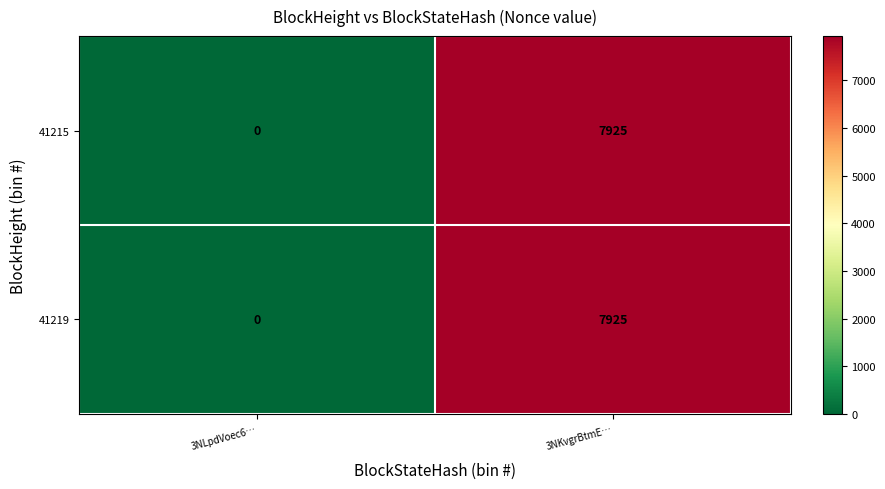

List the labels in order of 41215 value, smallest first.

3NLpdVoec6…, 3NKvgrBtmE…